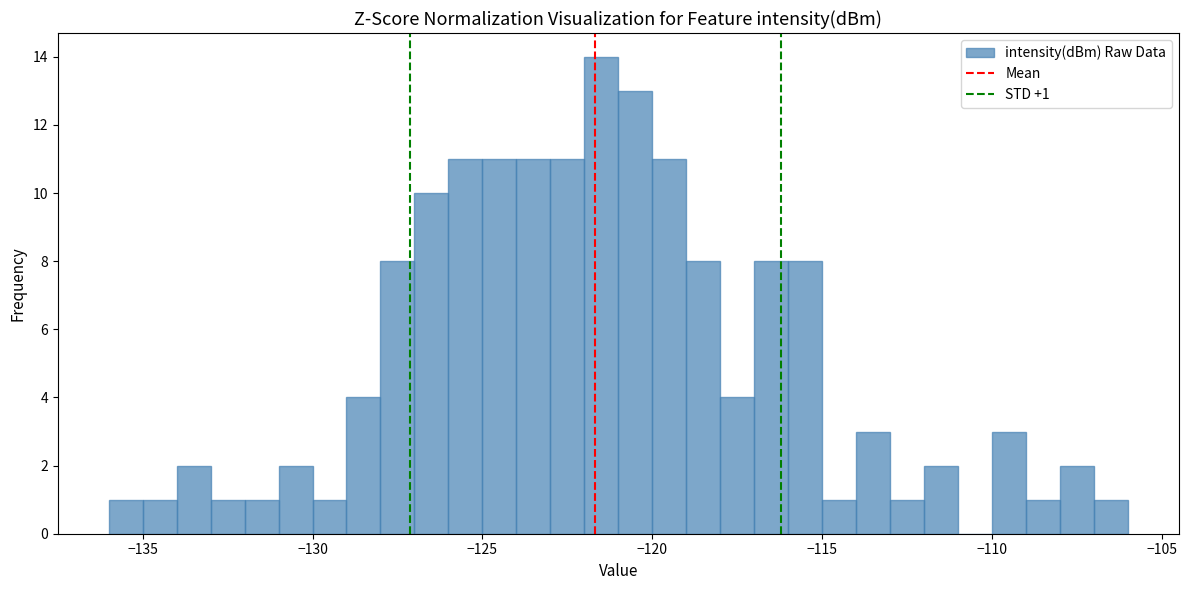

Around what value on the x-axis is the tallest bar? Give the approximate position of its centre, as read against the axis.

-121.5